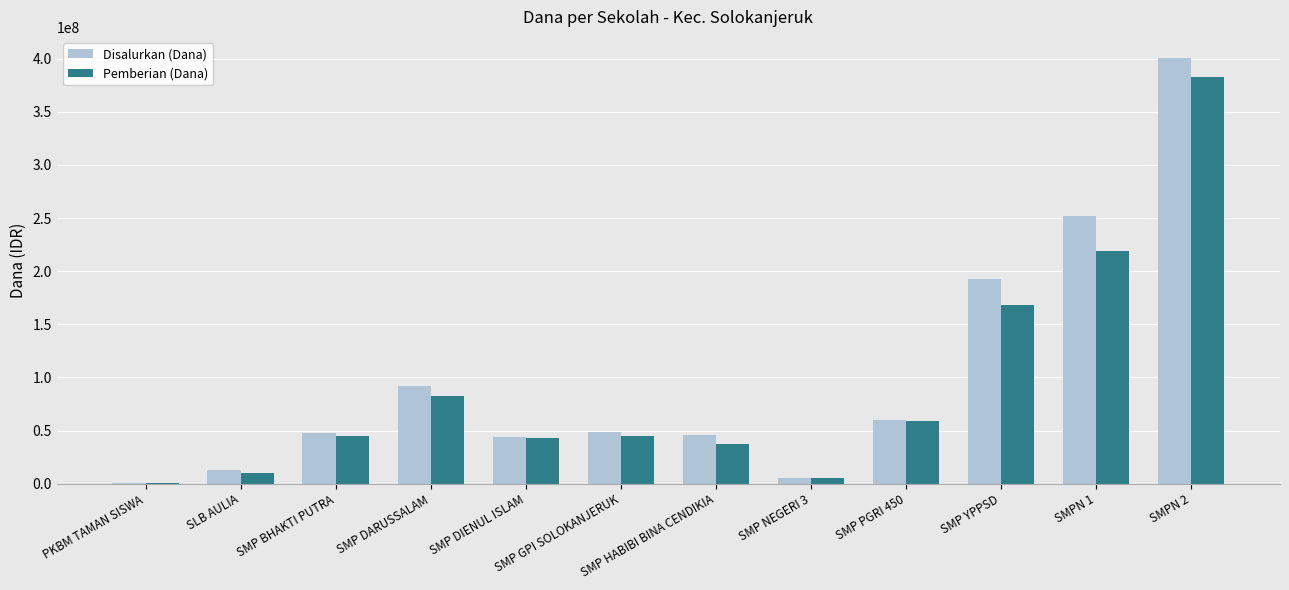

At which label is Disalurkan (Dana) closest to 200625000?

SMP YPPSD